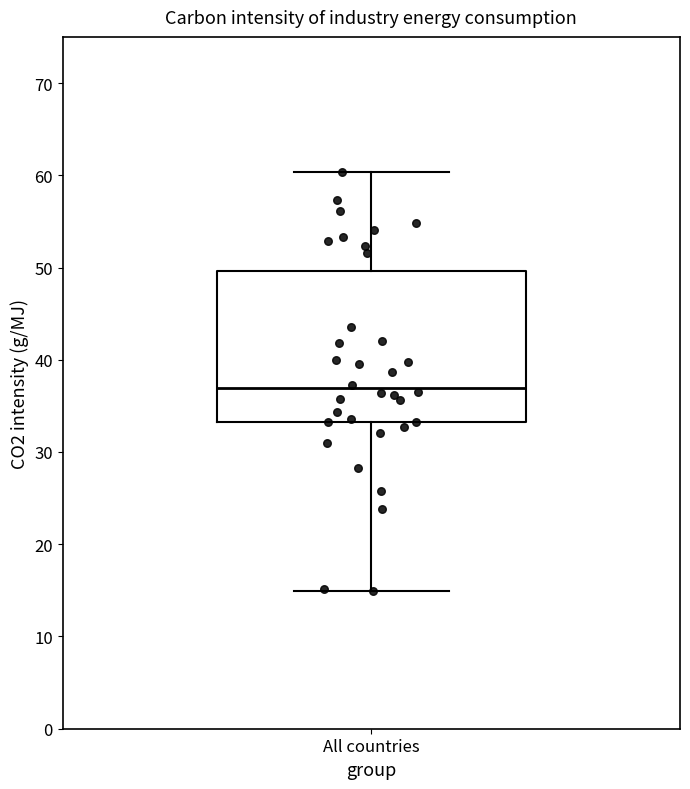

Transcribe this box plot: give where the median line is, the range the box spans, and where the two whiskers end, as read against the y-axis. The values are not printed on the chart, so give them approximately, as read against the axis.

median 37, box 33 to 50, whiskers 15 to 60